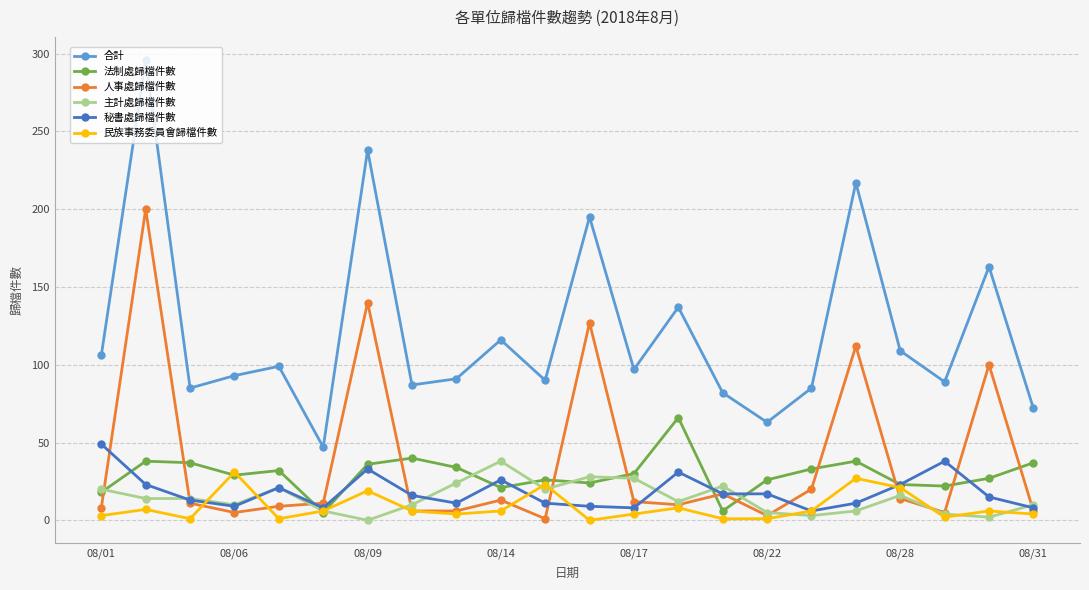

What is the difference between the maximum and minimum values in the 民族事務委員會歸檔件數 series?

31